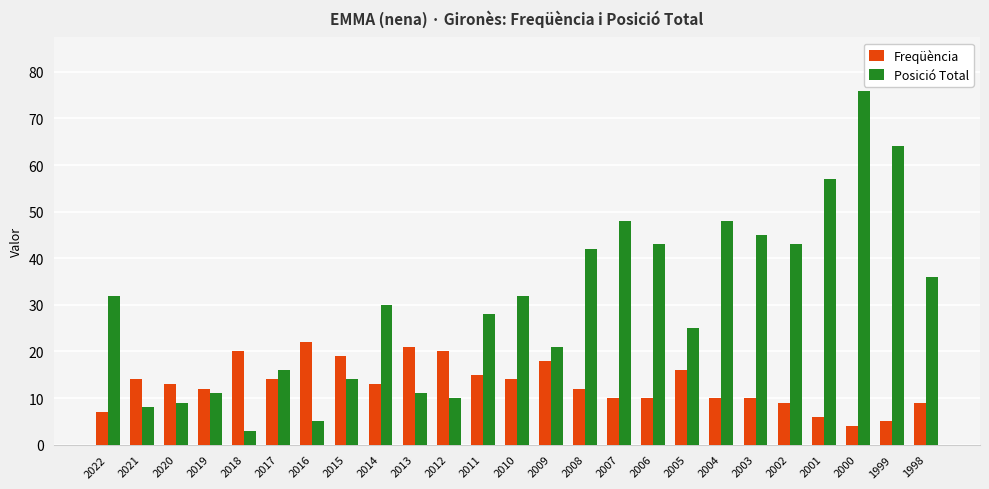

Count the number of categories in the chart.

25